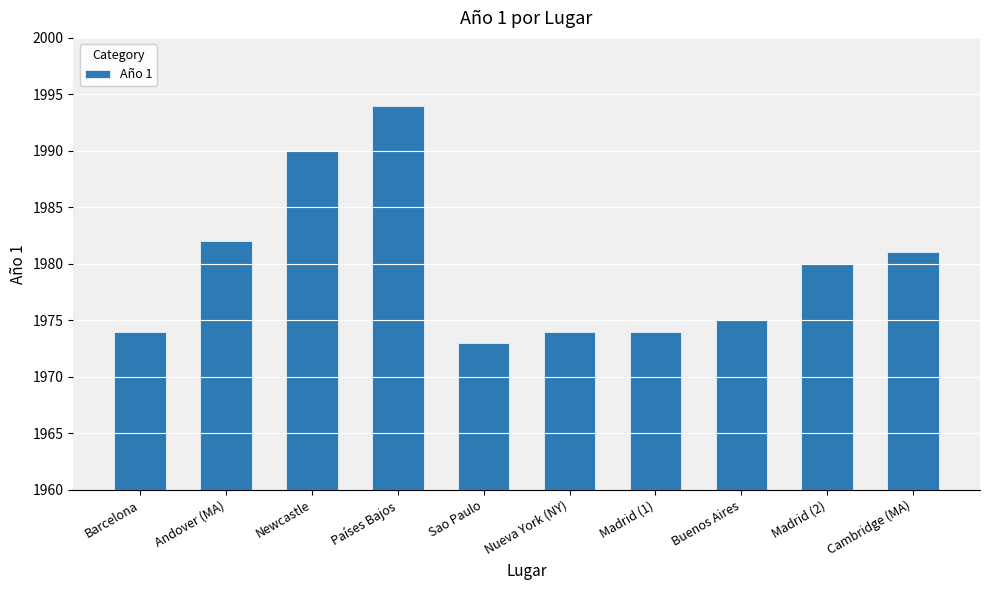

True or false: the data shows 624 at Barcelona.

False